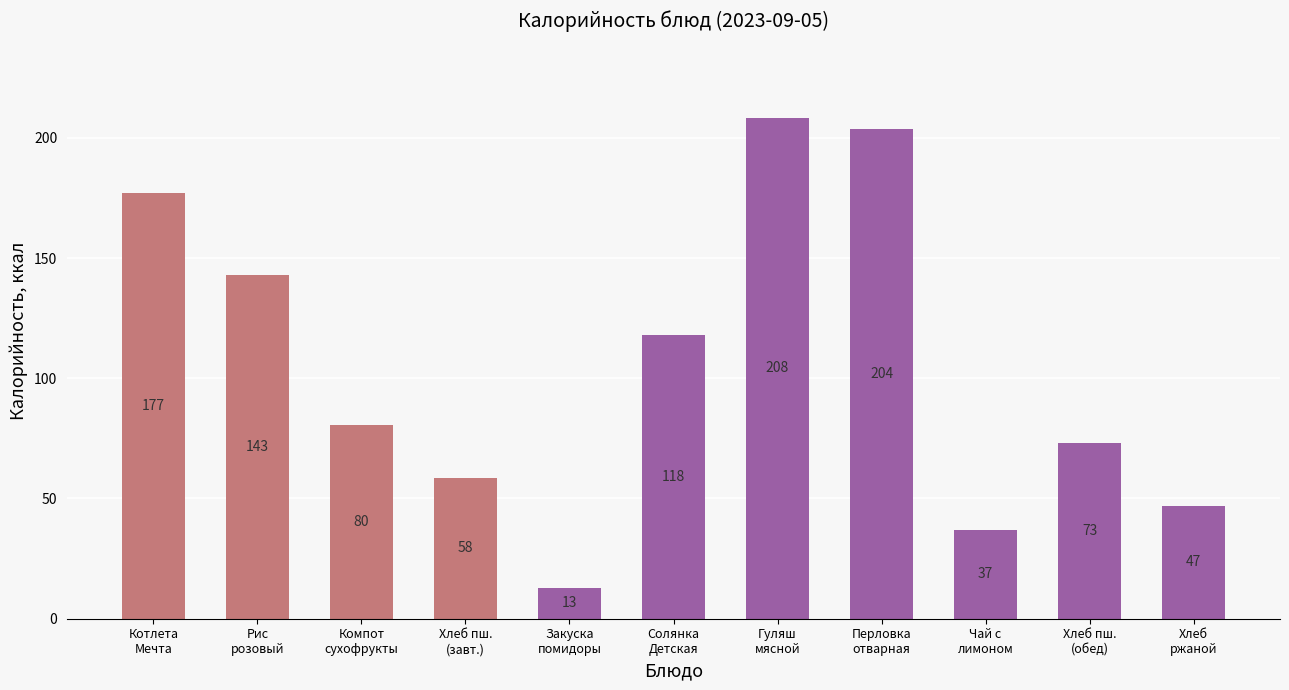

True or false: the data shows 72.9 at Хлеб пш.
(обед).

True